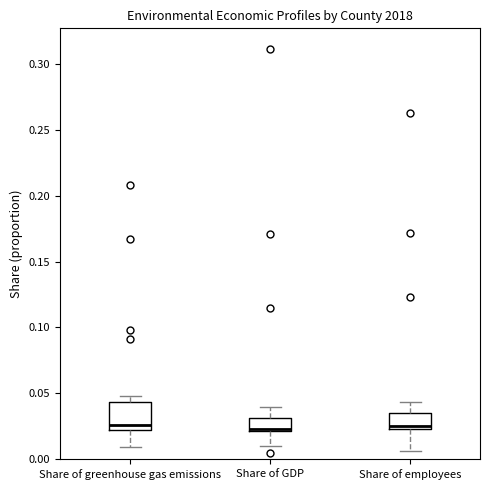

Reading left to right, transcribe this box plot: for each box, give where its median line is, the range the box spans, and where its two whiskers end, as read against the y-axis. The values are not printed on the chart, so give them approximately, as read against the axis.

Share of greenhouse gas emissions: median 0.025 (just above the box's lower edge), box 0.025 to 0.045, whiskers 0.010 to 0.050
Share of GDP: median 0.025, box 0.020 to 0.030, whiskers 0.010 to 0.040
Share of employees: median 0.025 (just above the box's lower edge), box 0.025 to 0.035, whiskers 0.005 to 0.045